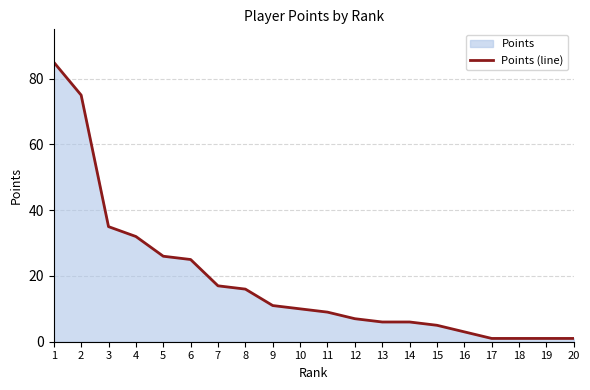

What is the average value?

19